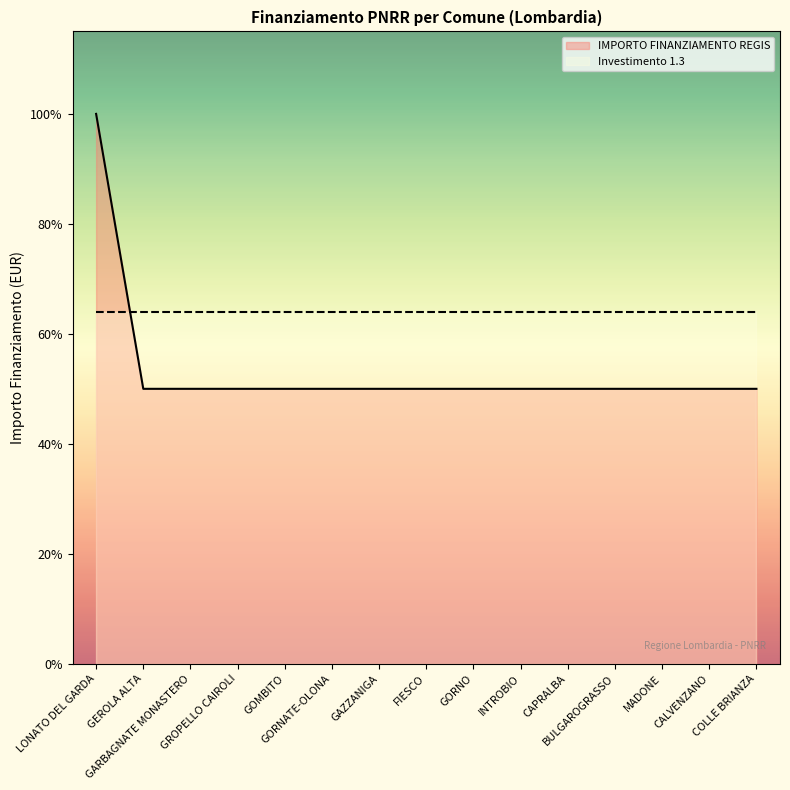

Approximately how many times larger is the value at MADONE compared to GEROLA ALTA?

1.0